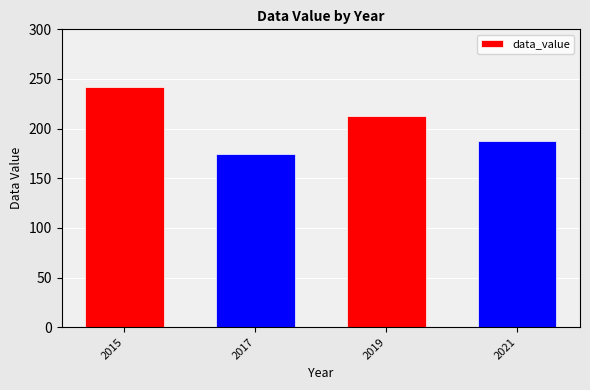

How many values are below 212?

2